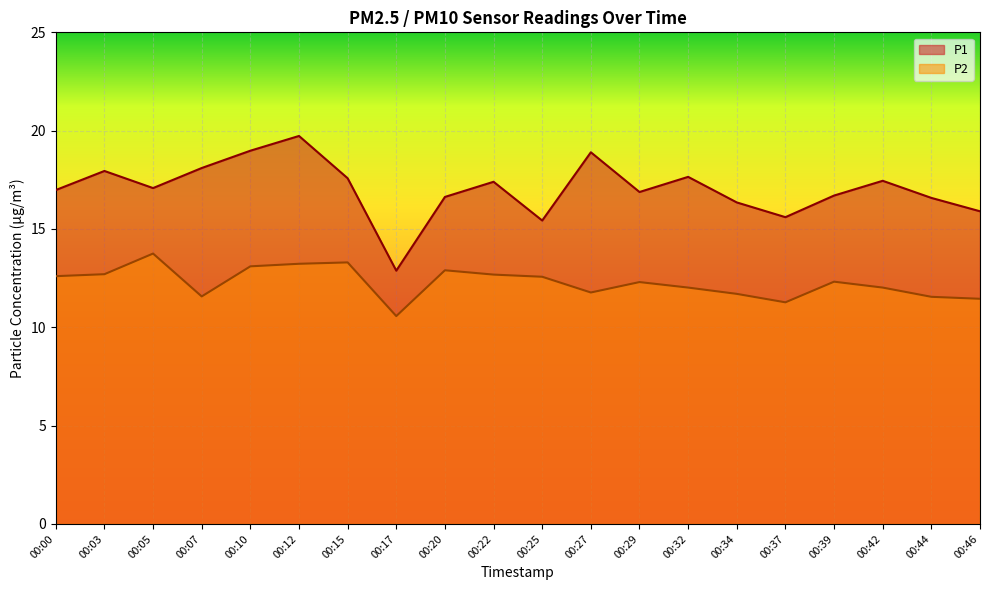

True or false: P1 and P2 intersect in this chart.

False